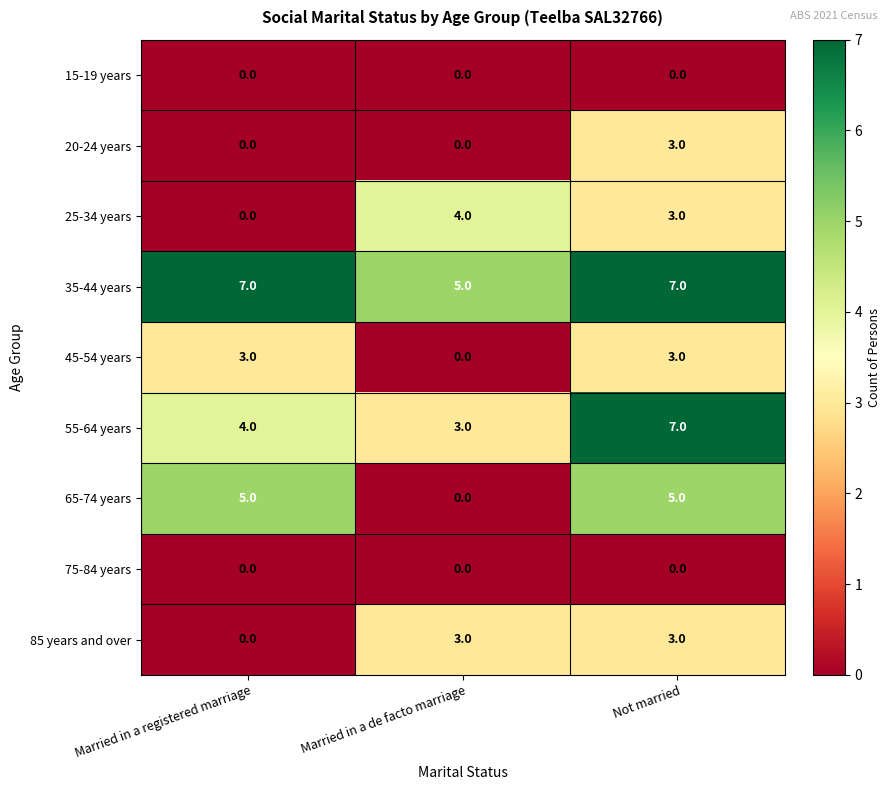

What is the highest value of the 25-34 years series?

4